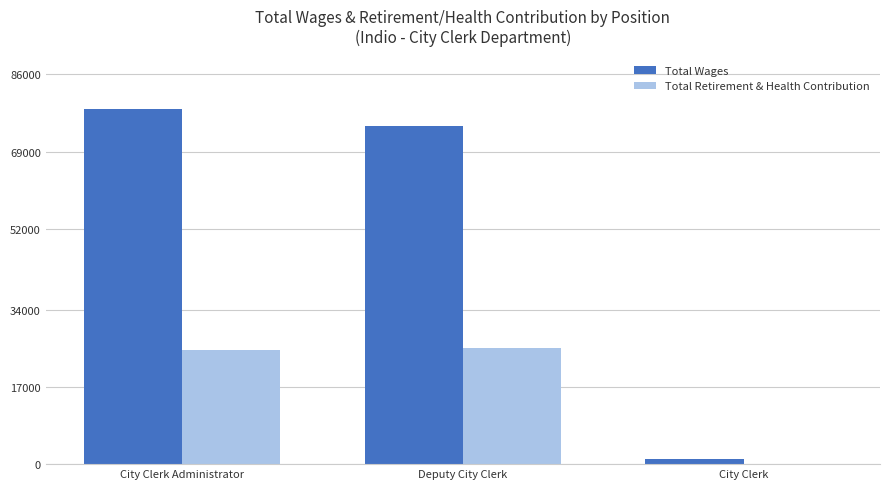

Are the bars horizontal?

No